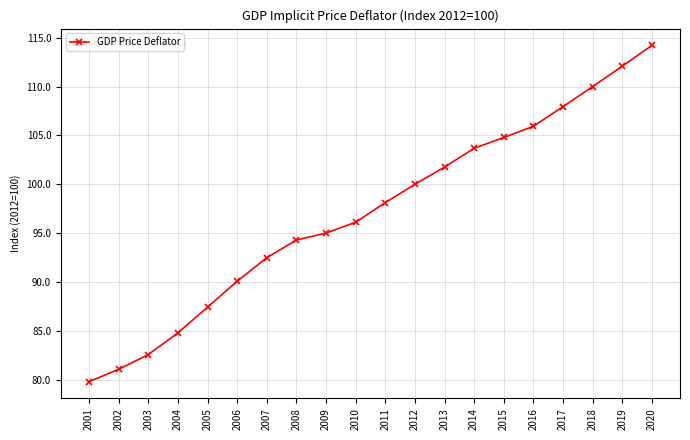

What is the approximate value at 2009?

95.0